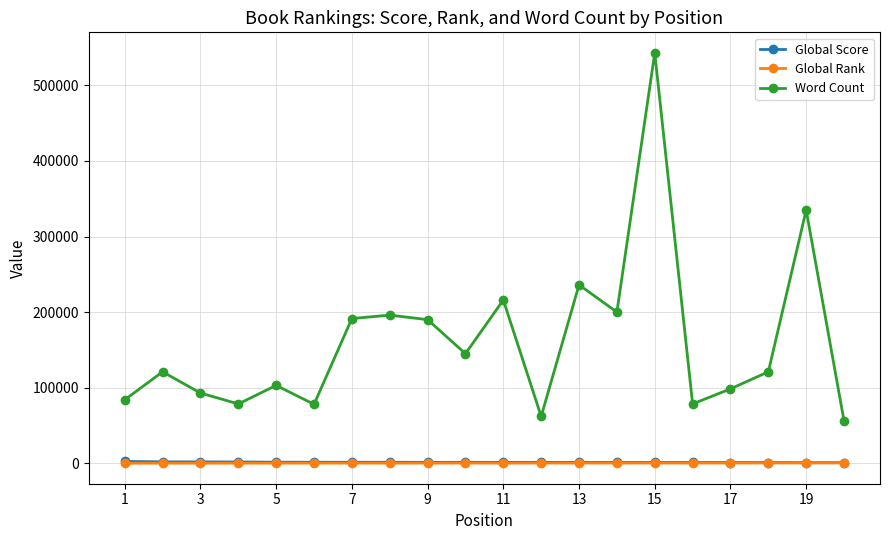

Which series has the widest spread of values?

Word Count